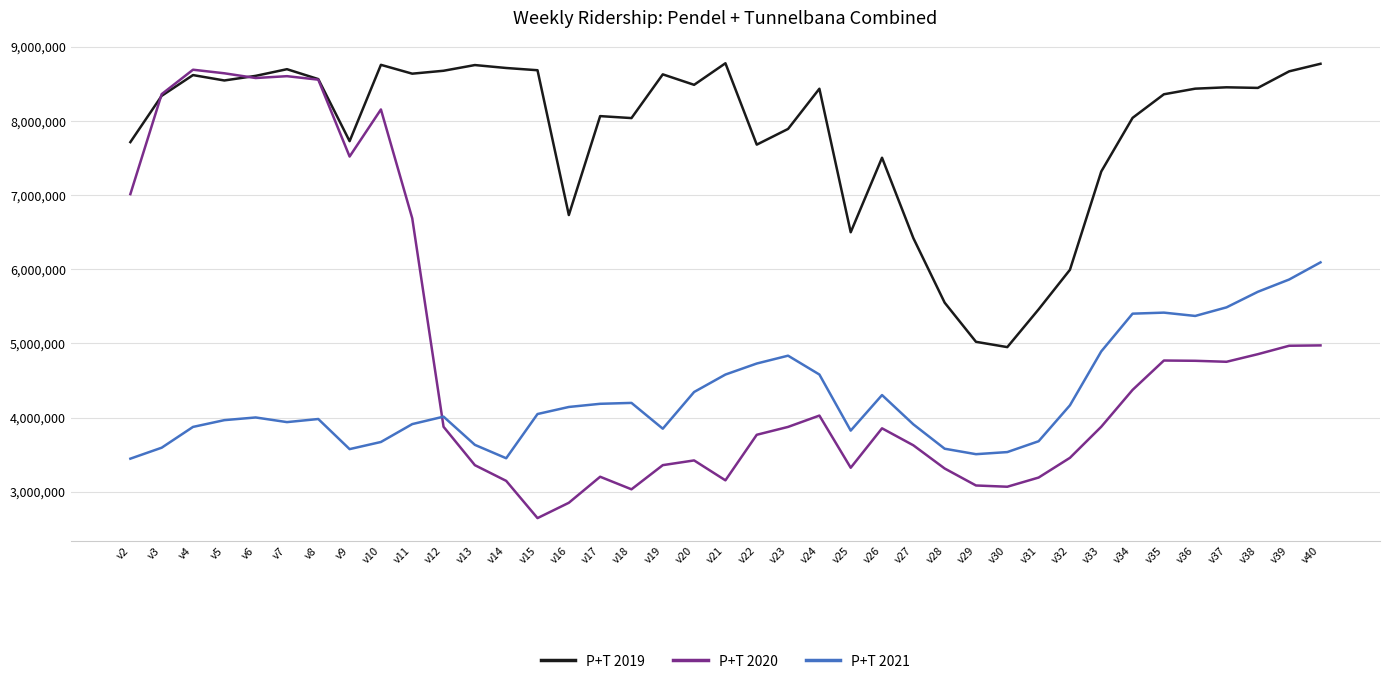

List the series in order of their overall mean, lowest first.

P+T 2021, P+T 2020, P+T 2019